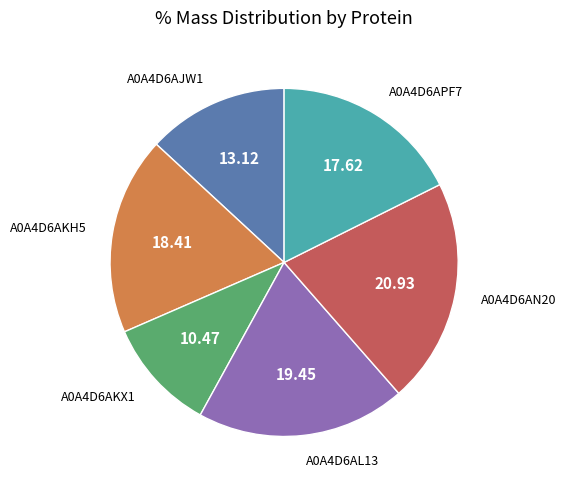

Is there any slice that represents more than half of the pie?

No